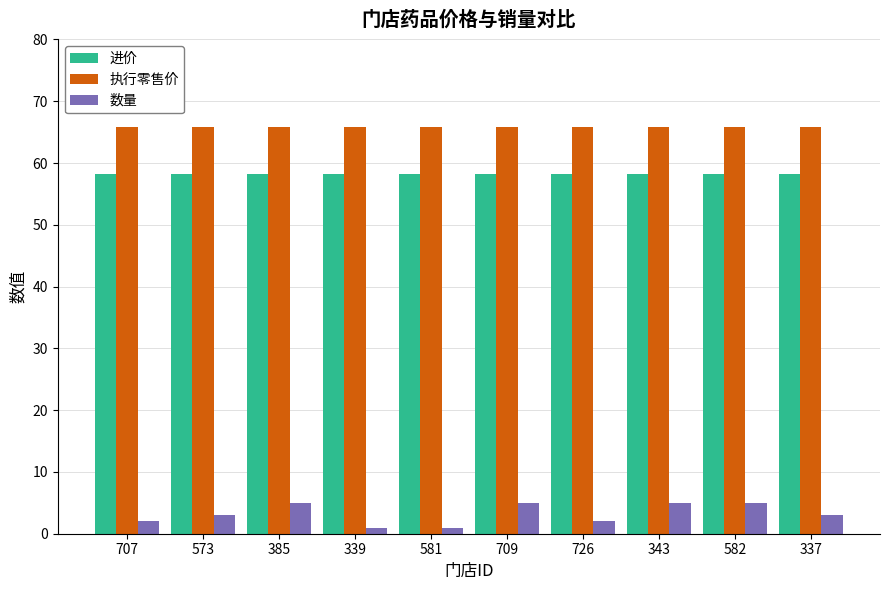

Is it true that 进价 equals 58.2 at 581?

True